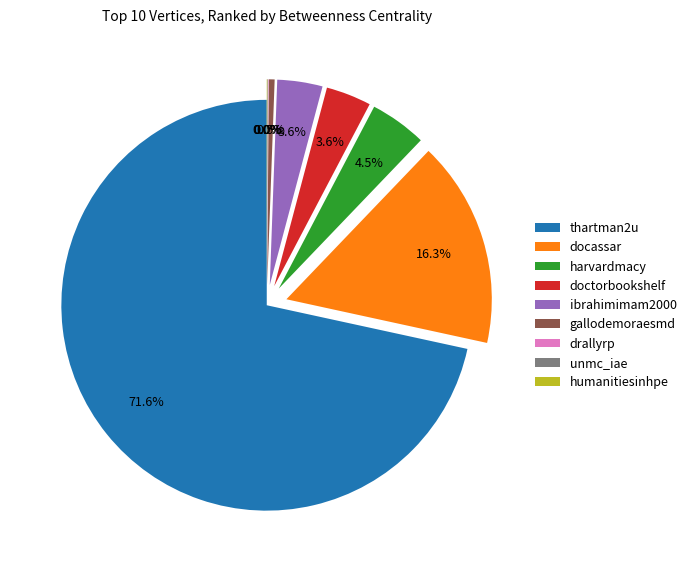

How much of the chart is everything except doctorbookshelf?

96.4%